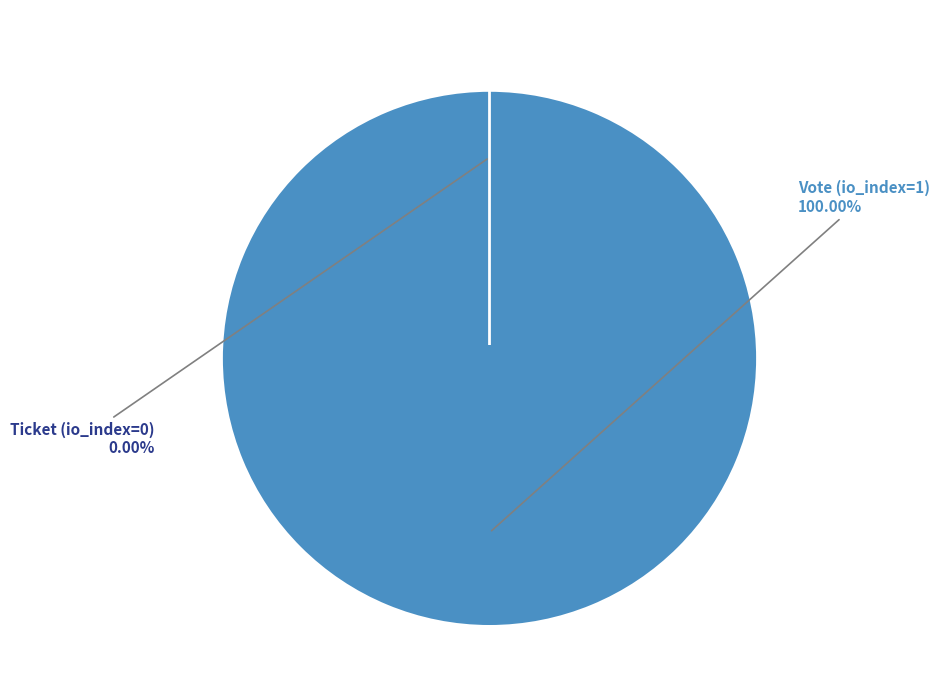

What is the change in value from Vote (io_index=1) to Ticket (io_index=0)?

-1